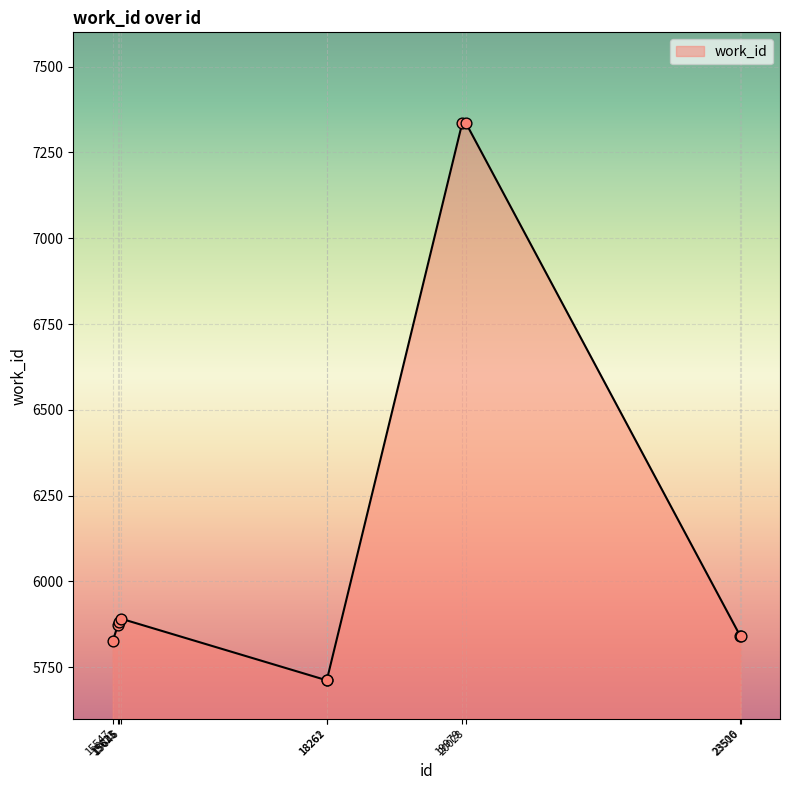

Between 18261 and 15625, which is larger?

15625